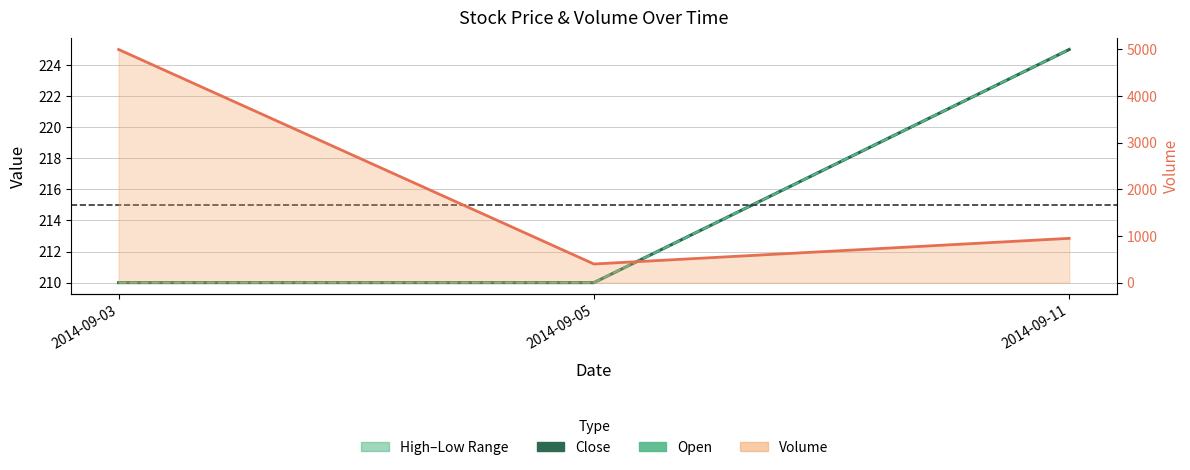

Where is Volume line nearest to the value 2700?

2014-09-11